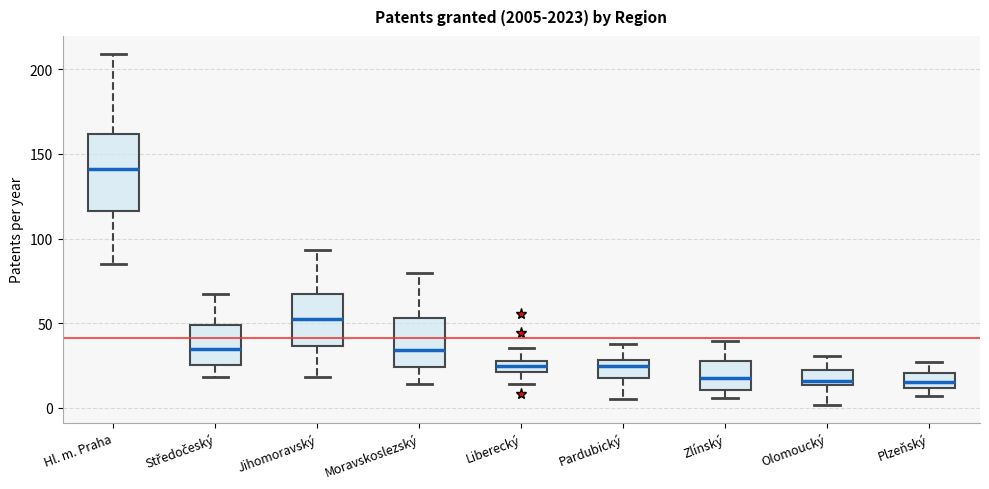

Where does the median line of the box for Pardubický sit on the y-axis? The values are not printed on the chart, so give them approximately, as read against the axis.

25